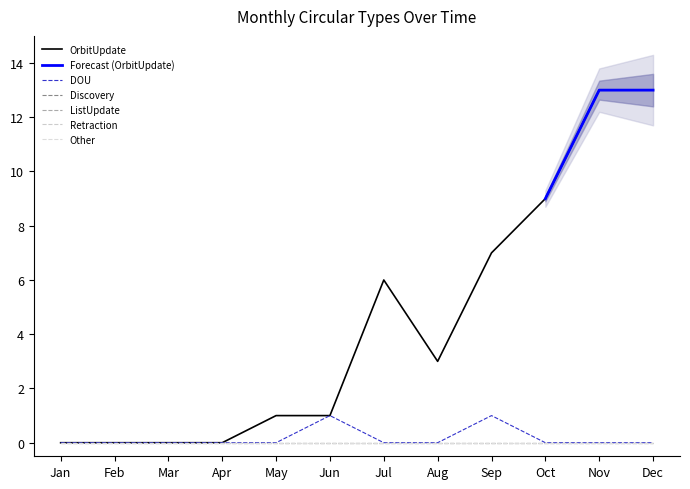

Which series has the largest total across all categories?

OrbitUpdate